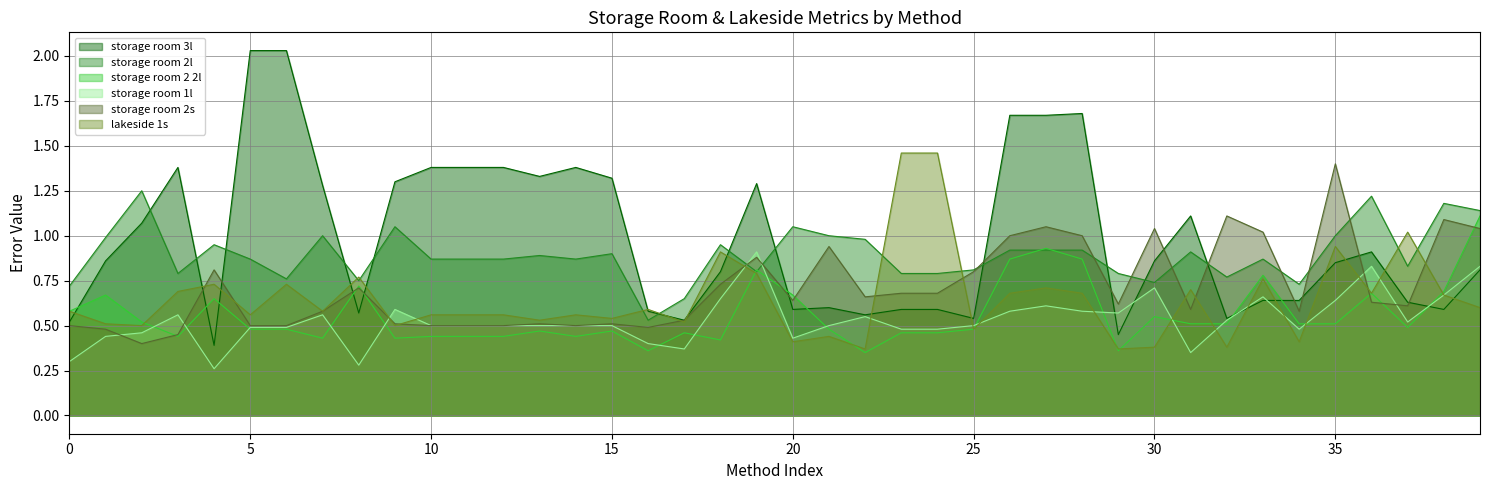

What is the maximum value for storage room 2l?

1.2